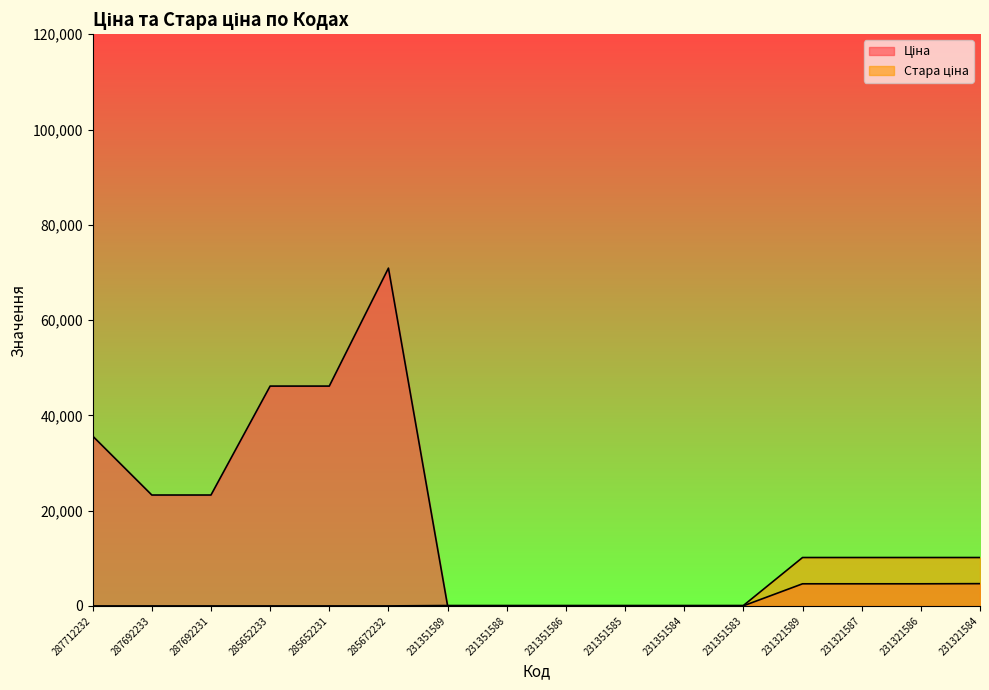

Which series changed the most between 231351583 and 231321586?

Стара ціна